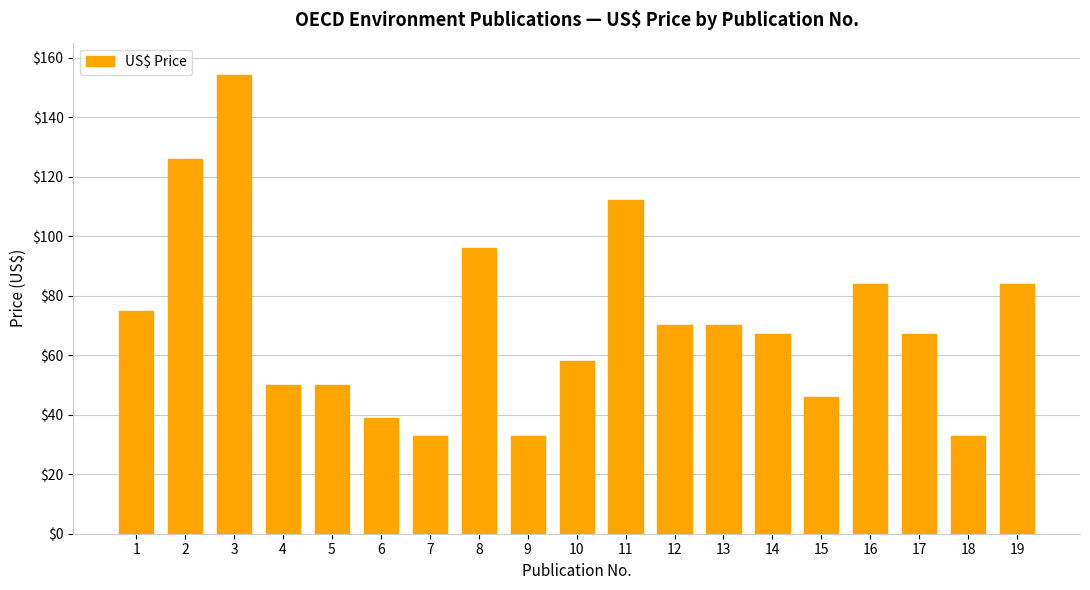

Which category has the highest value across all series?

3